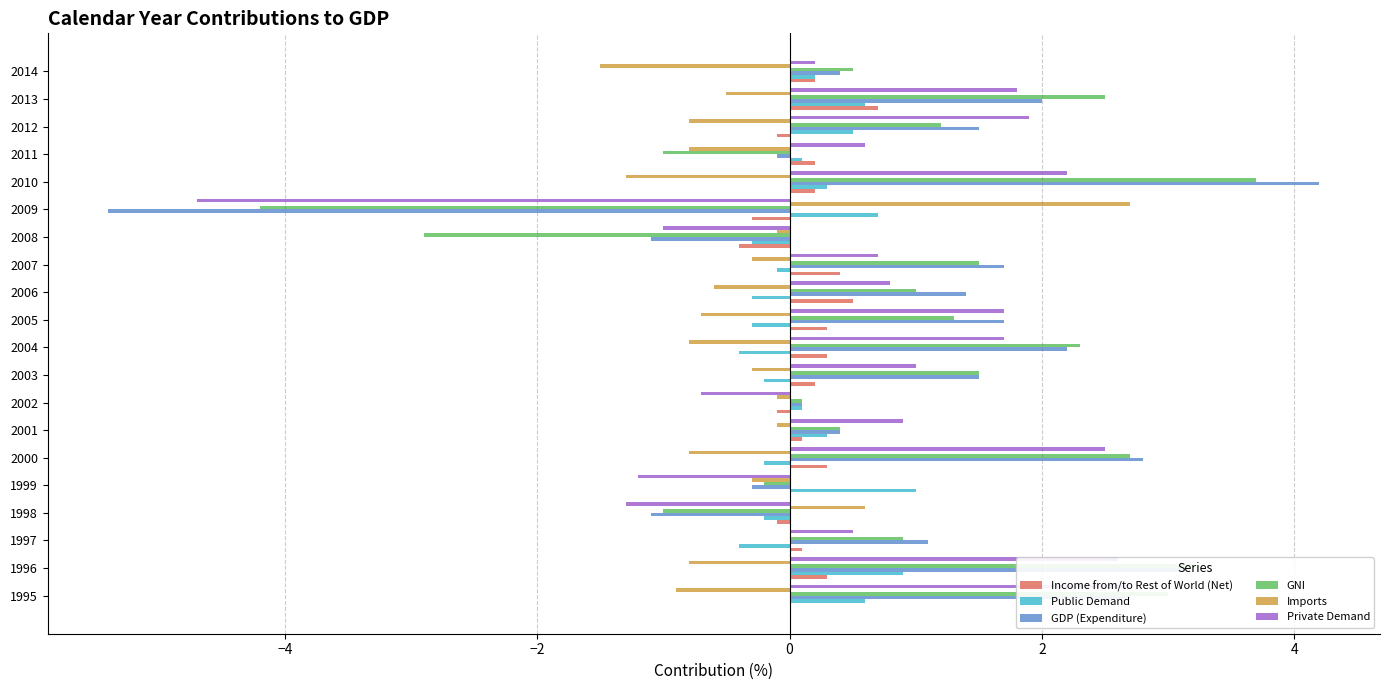

How many series are shown in this chart?

6